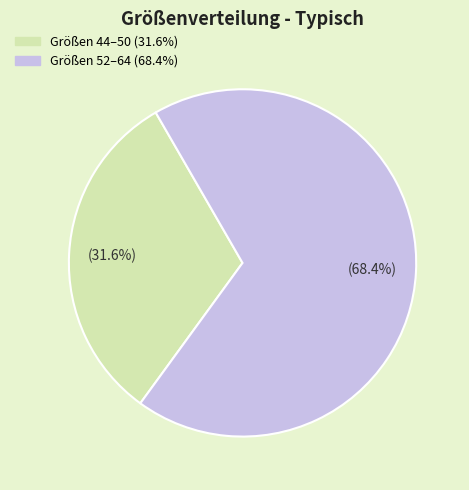

Is there any slice that represents more than half of the pie?

Yes